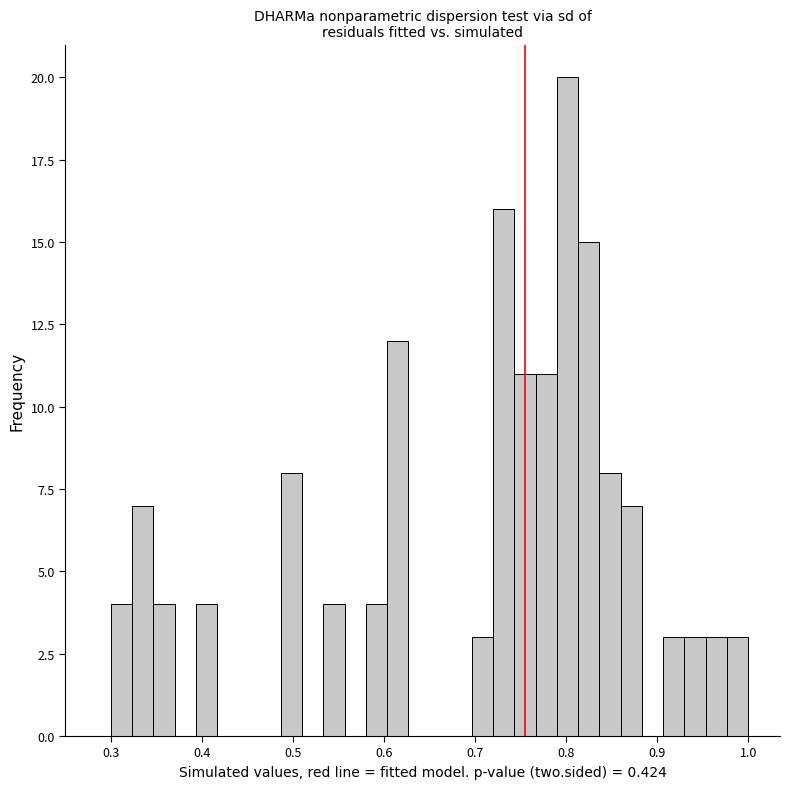

Around what value on the x-axis is the tallest bar? Give the approximate position of its centre, as read against the axis.

0.80